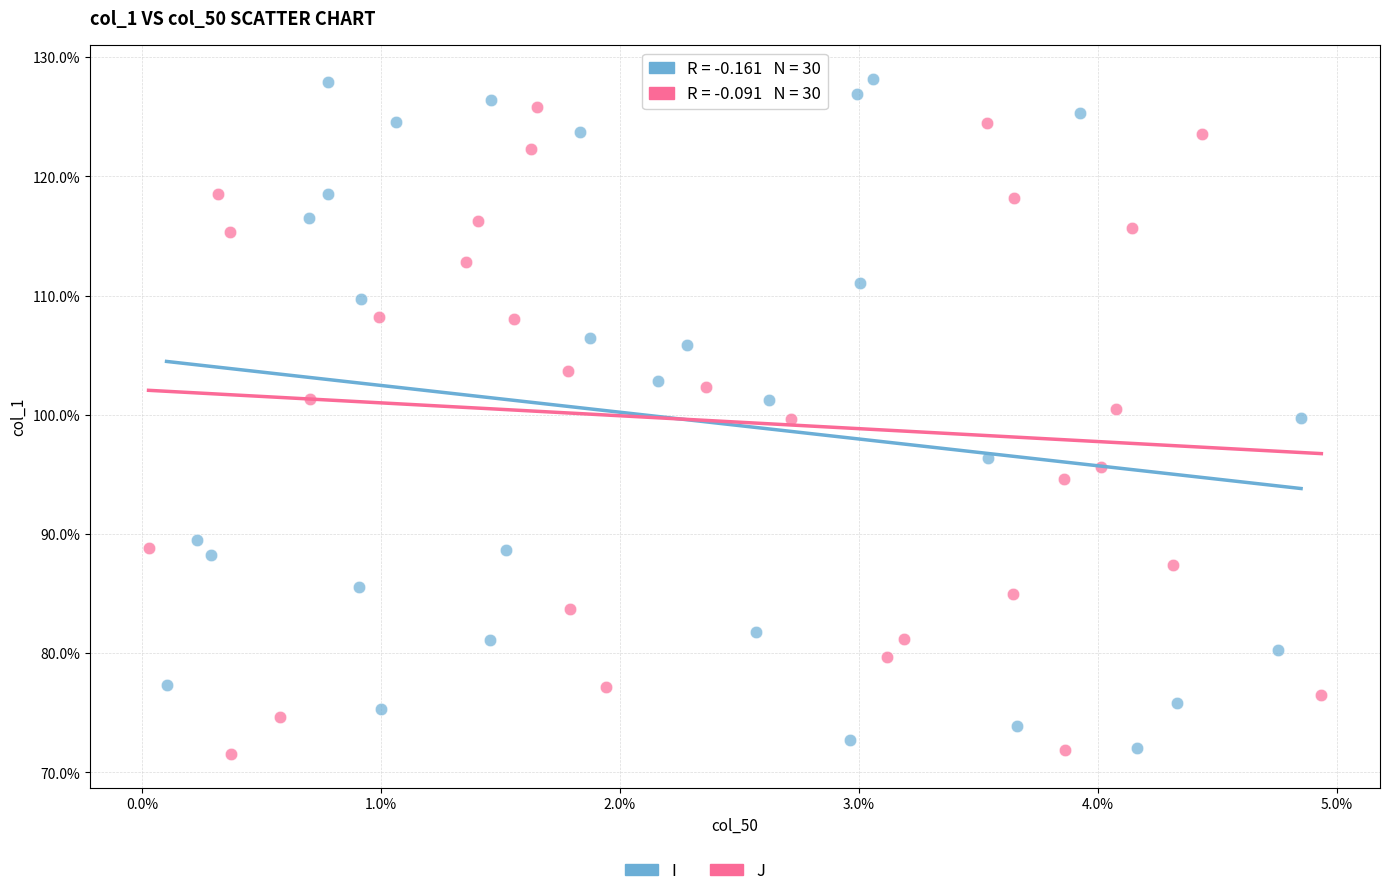

Which series contains the highest Y value?

I